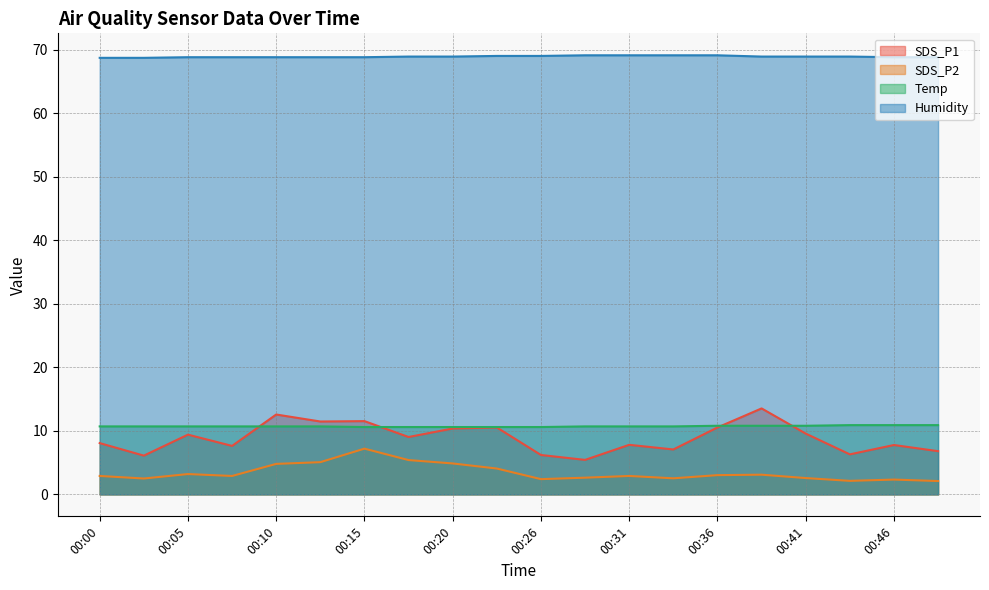

At which category is the sum across all series the highest?

00:15